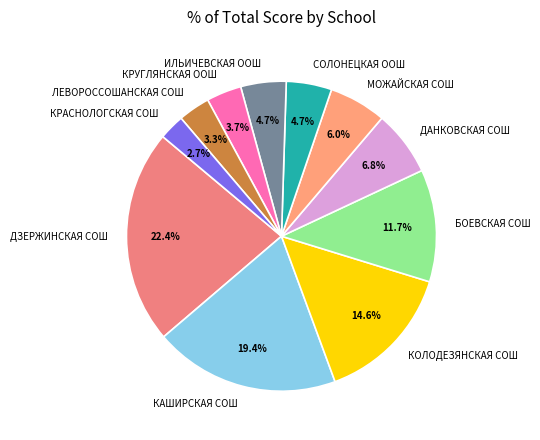

What is the total percentage of КРАСНОЛОГСКАЯ СОШ and ЛЕВОРОССОШАНСКАЯ СОШ?

6.0%